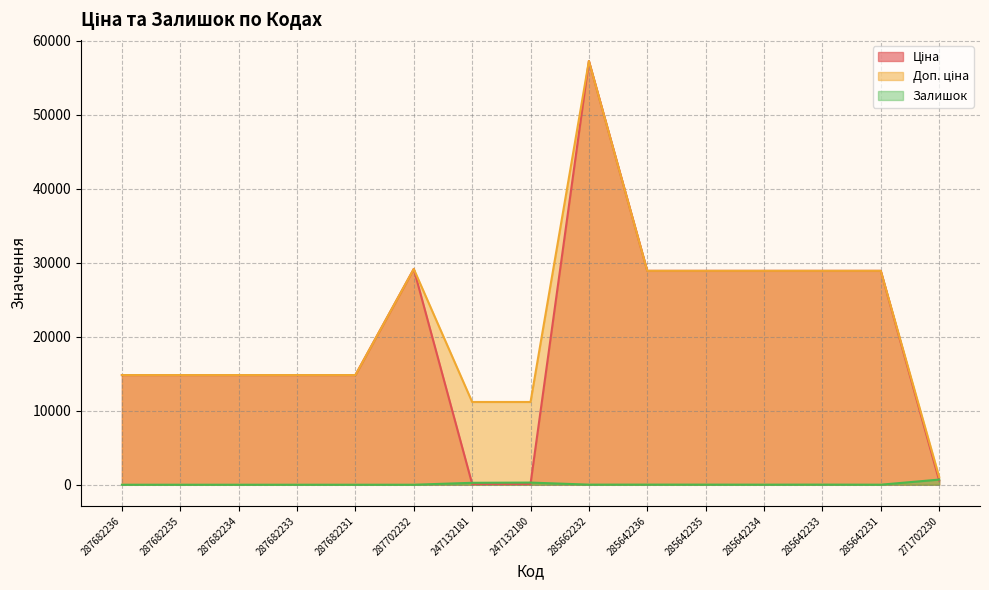

The Залишок series shows 0.0 at 287682235. True or false?

True